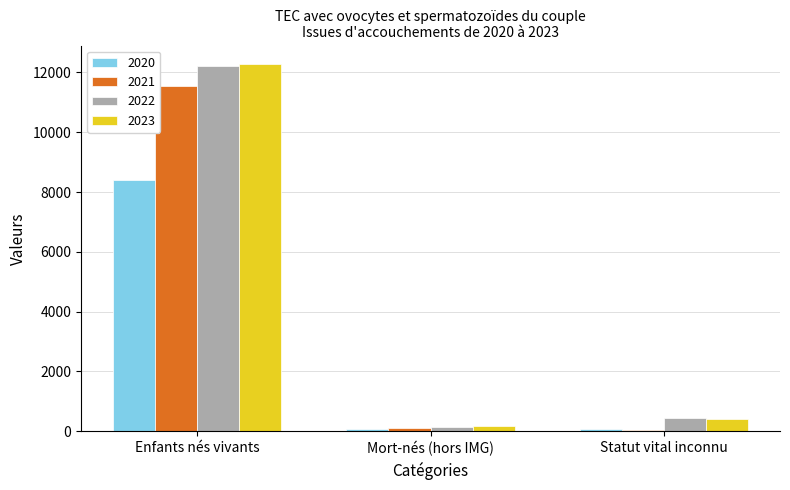

At which label is 2023 closest to 6233?

Statut vital inconnu